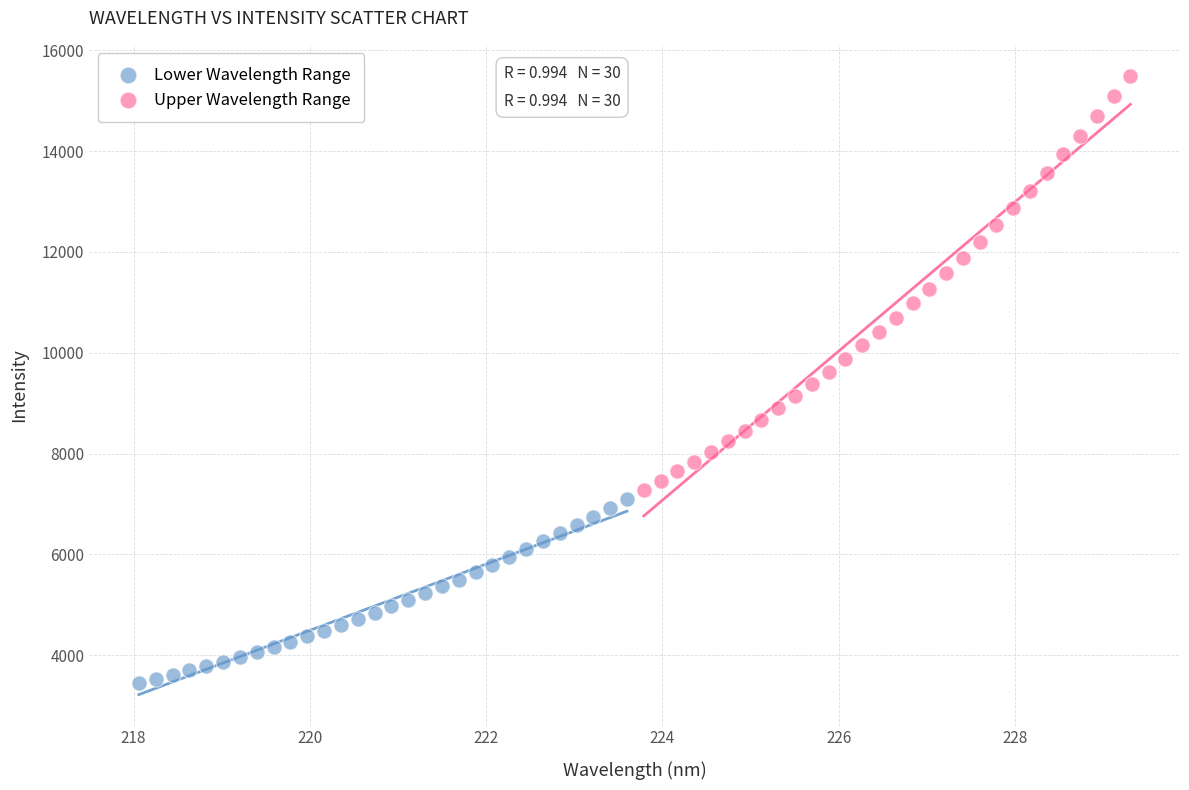

Which series reaches the maximum Y coordinate?

Upper Wavelength Range